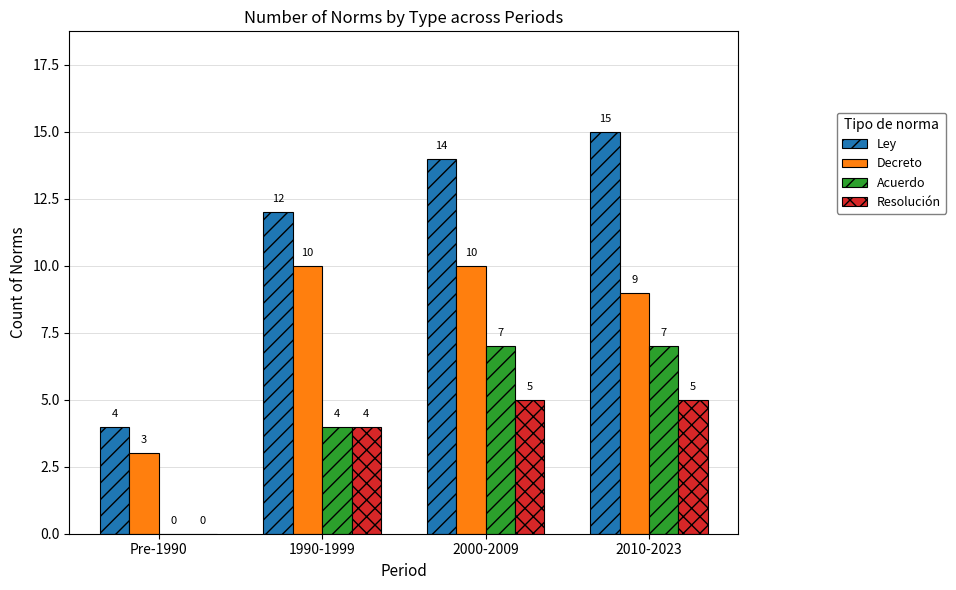

What is the sum of the Decreto values at 2000-2009 and Pre-1990?

13